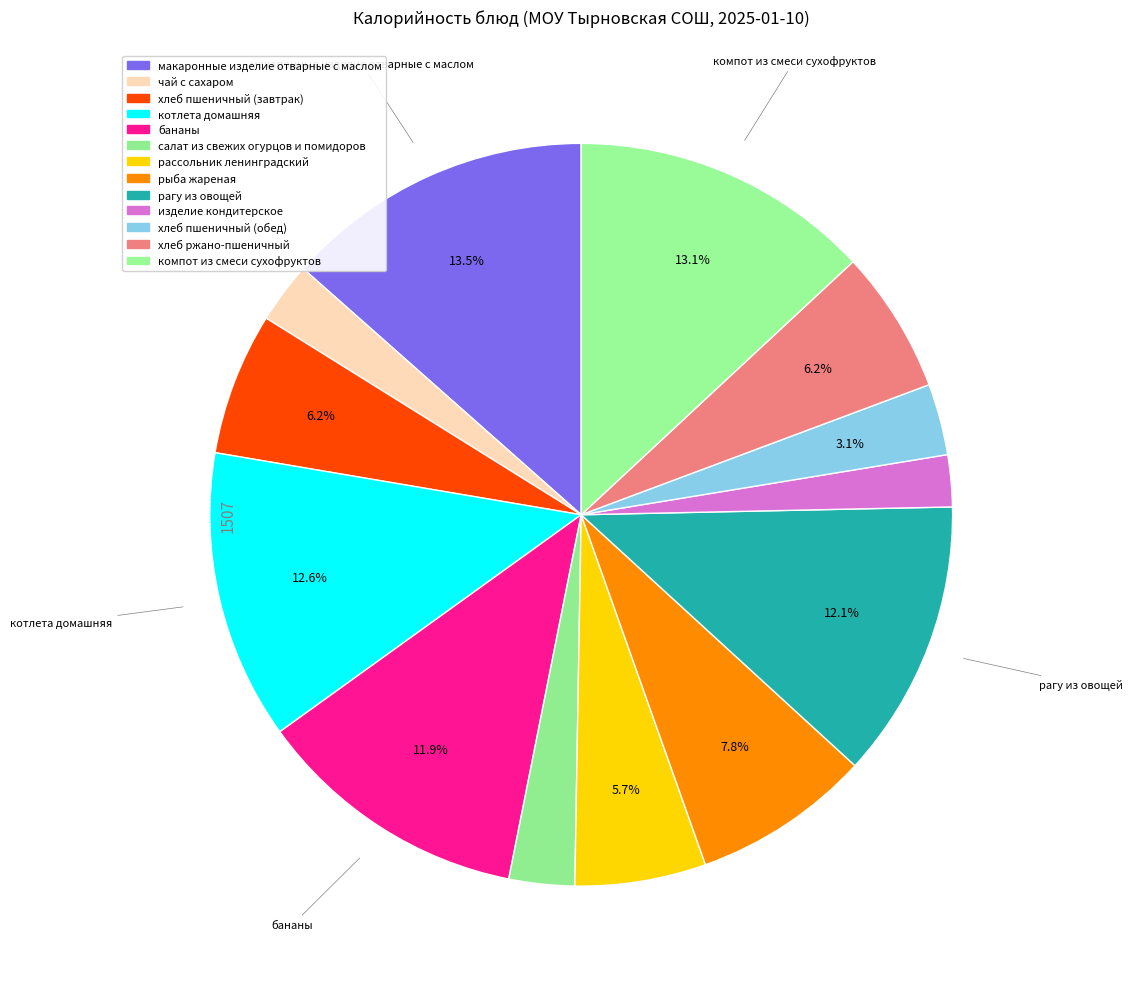

True or false: хлеб ржано-пшеничный accounts for 6% of the total.

True